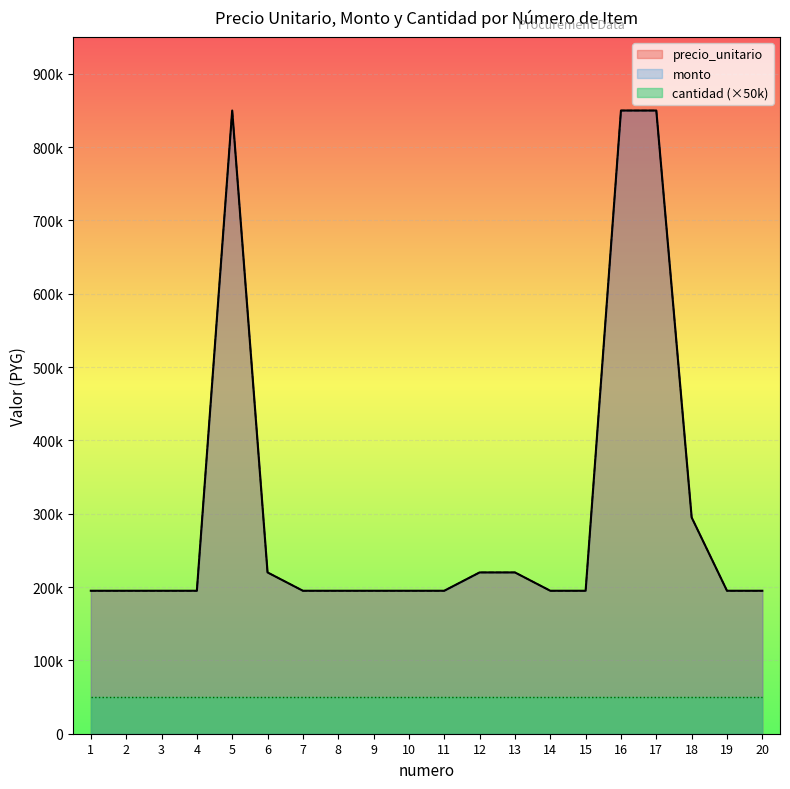

What is the value of the precio_unitario point at the 8th from the left?

195000